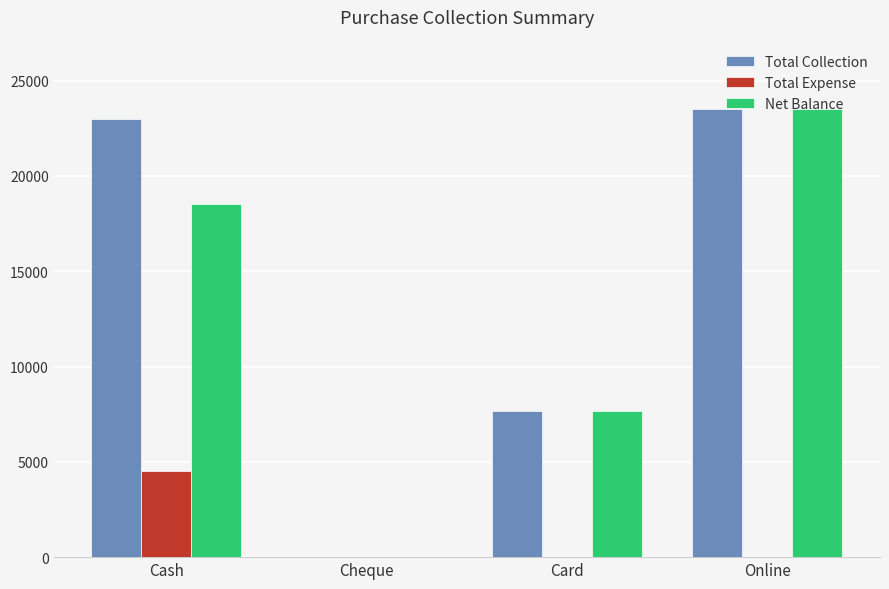

Reading right to left, what are all the values shown in this chart?

Total Collection: 23500	7650	0	23000
Total Expense: 0	0	0	4500
Net Balance: 23500	7650	0	18500